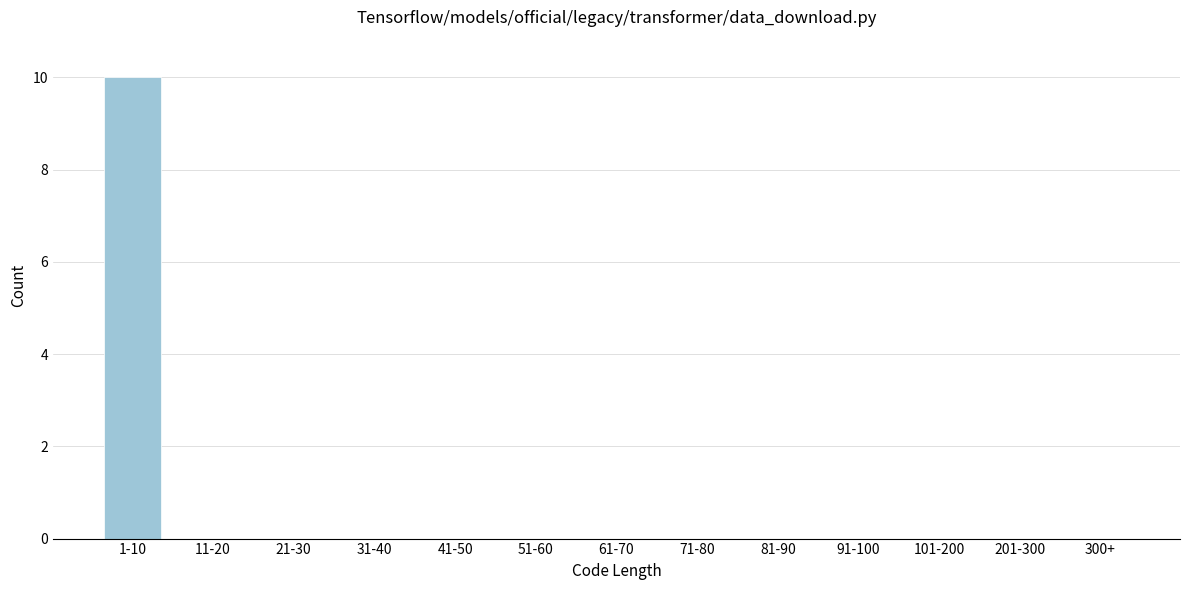

Reading left to right, what are all the values shown in this chart?

1-10=10	11-20=0	21-30=0	31-40=0	41-50=0	51-60=0	61-70=0	71-80=0	81-90=0	91-100=0	101-200=0	201-300=0	300+=0